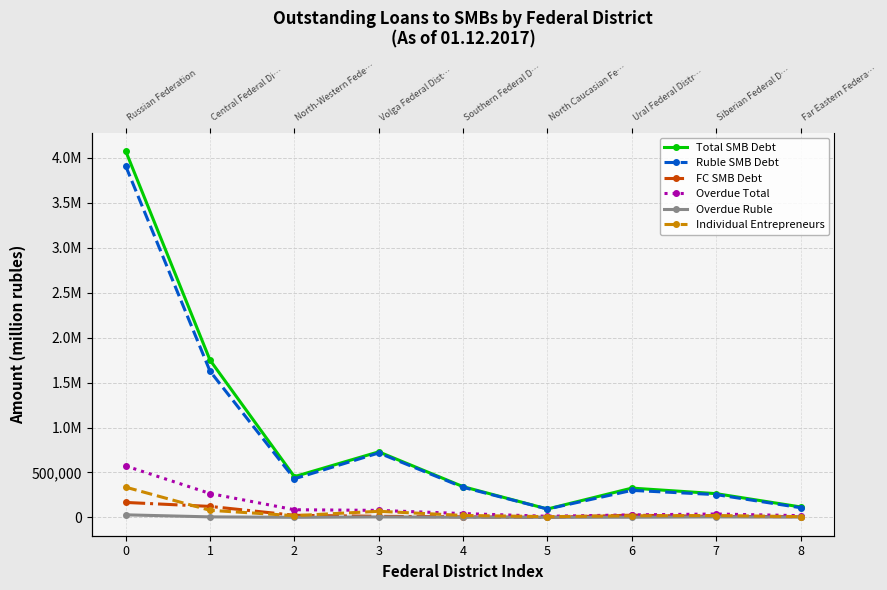

The FC SMB Debt series shows 4550 at 4. True or false?

False